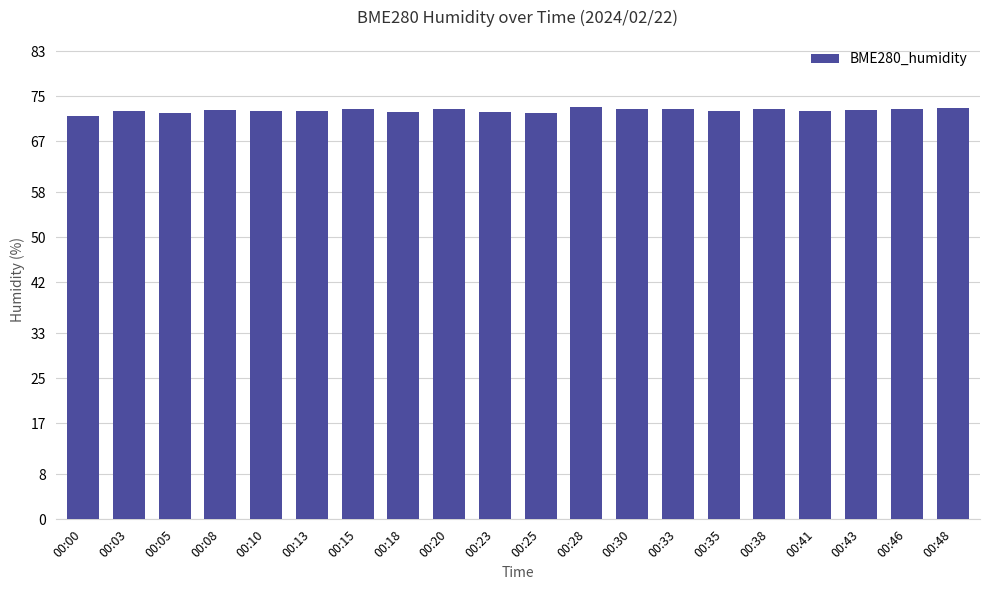

What is the smallest value displayed?

71.5